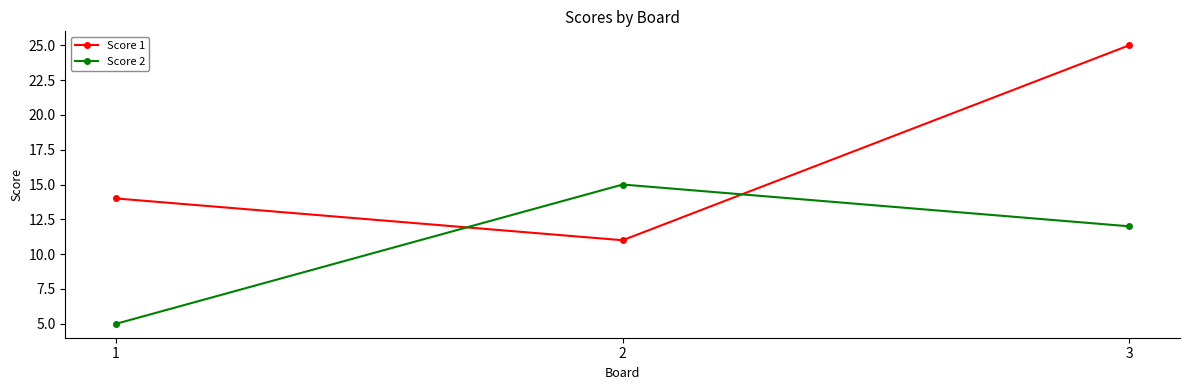

Rank the series by their maximum value, from lowest to highest.

Score 2, Score 1